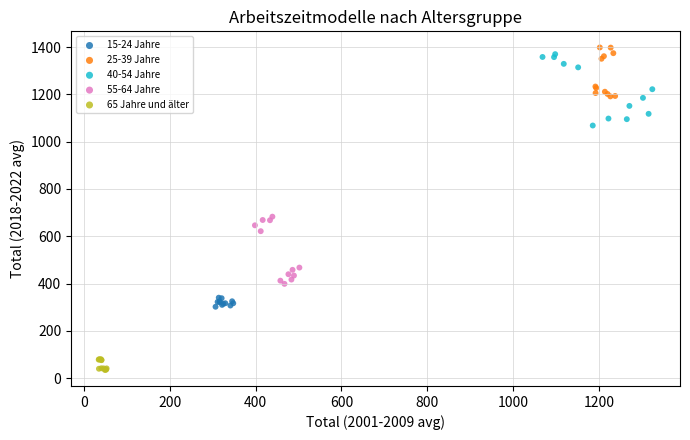

Which series reaches the minimum Y coordinate?

65 Jahre und älter